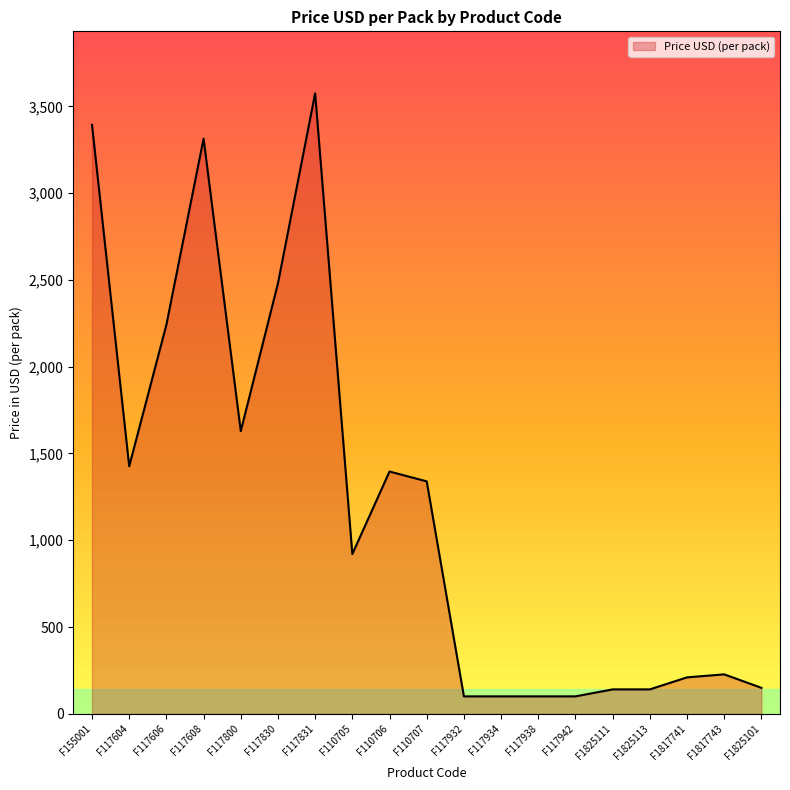

What value does the data have at F1817743?

227.3